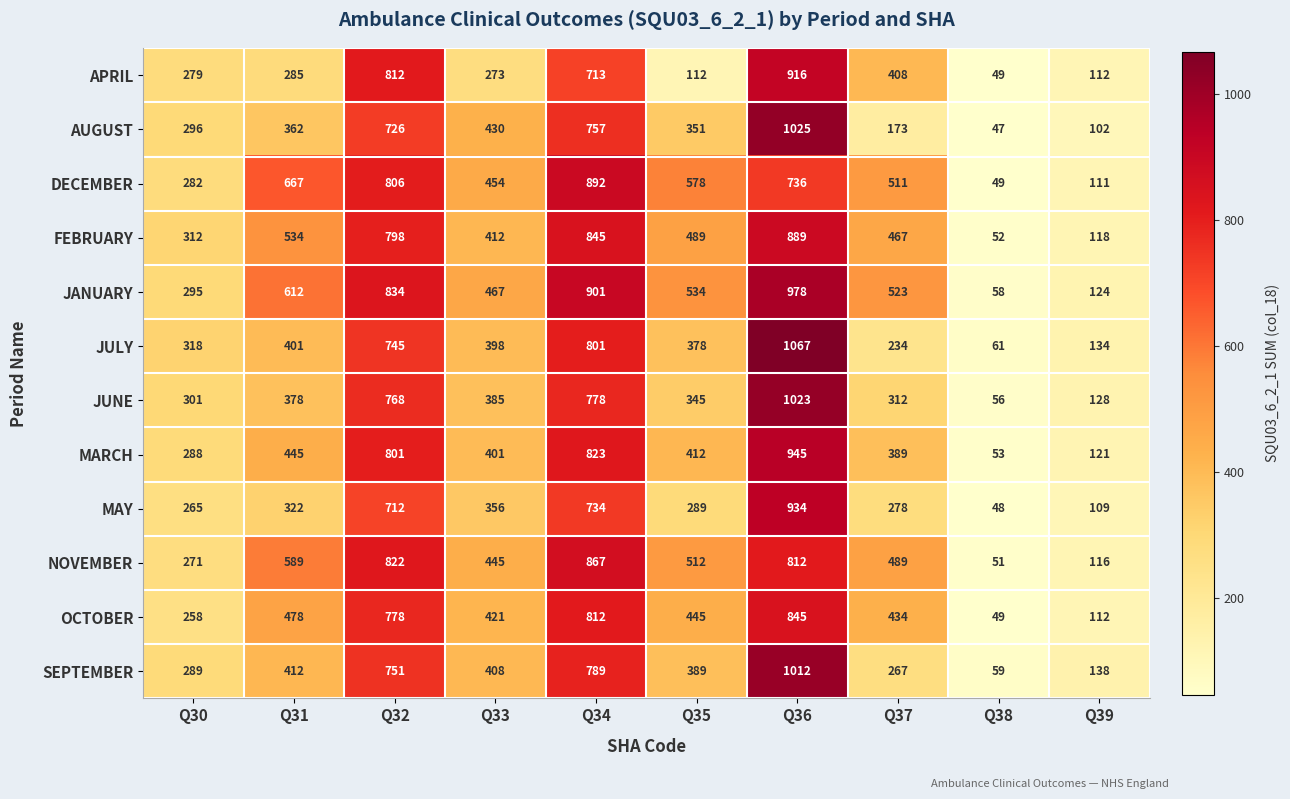

Which series has the largest total across all categories?

JANUARY